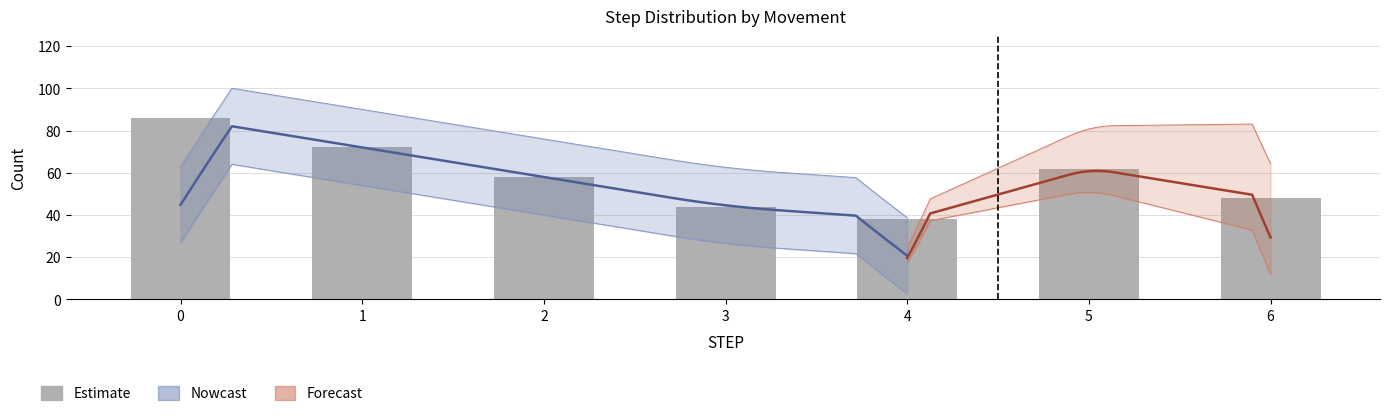

What is the sum of the values at 1 and 3?

116